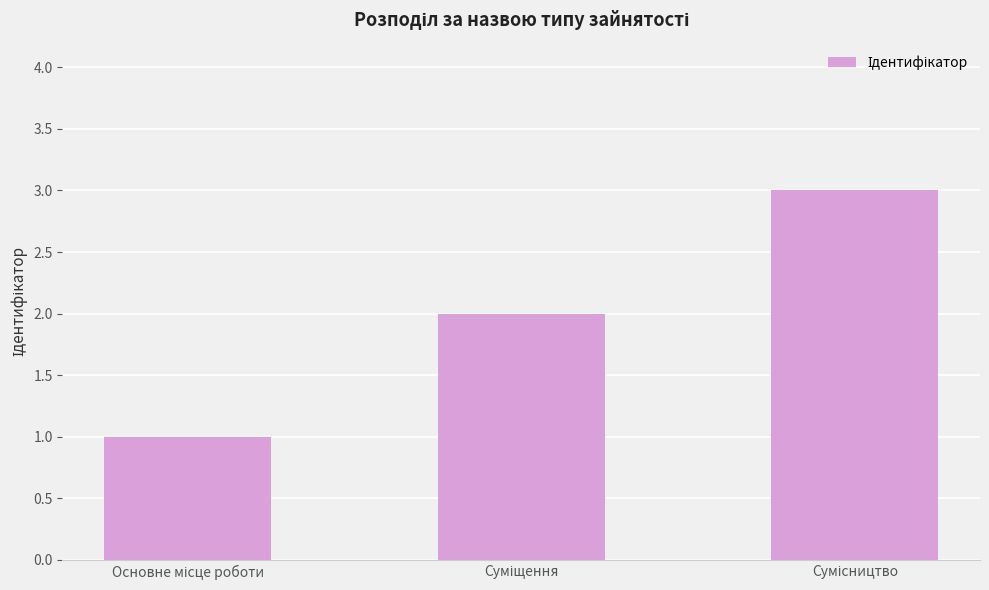

Reading left to right, list all the values displayed in this chart.

1	2	3